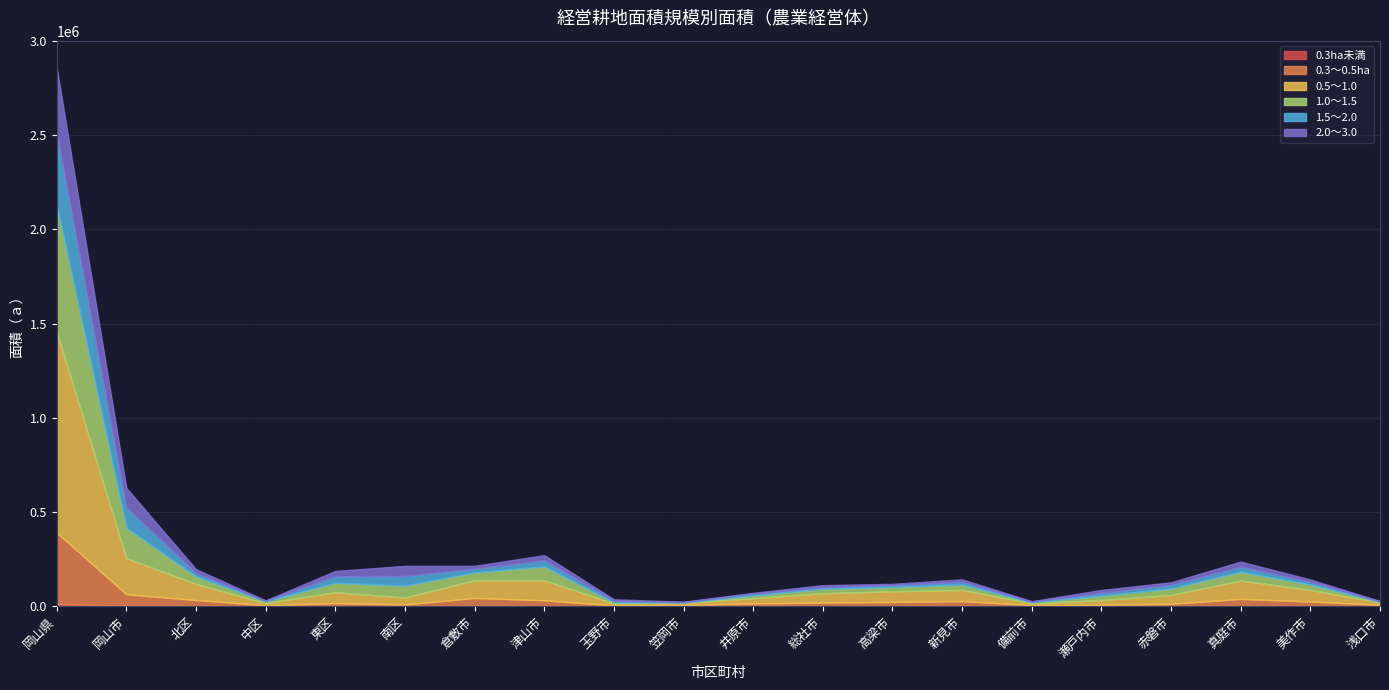

What is the difference between the maximum and second lowest values in the 0.3ha未満 series?

11492